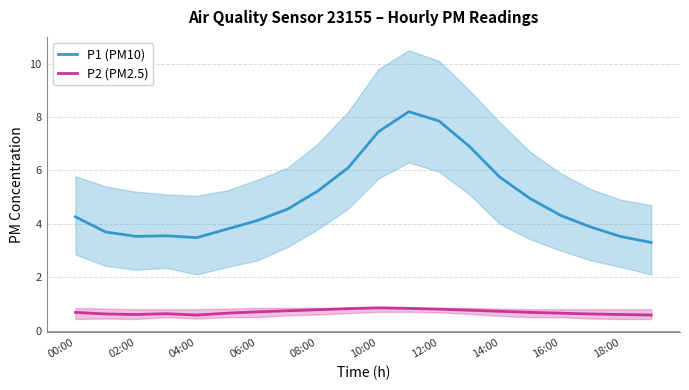

True or false: P1 (PM10) and P2 (PM2.5) intersect in this chart.

False